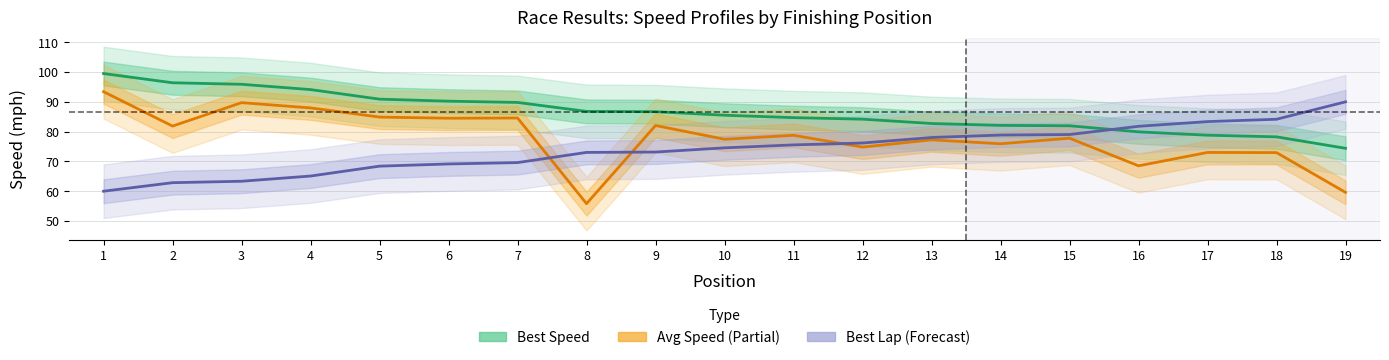

At how many categories does at least one series exceed 63?

19